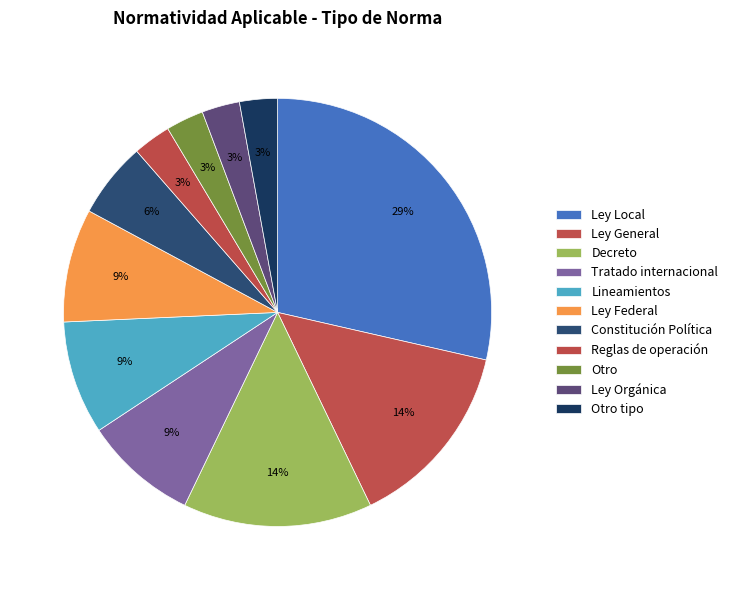

Combined, do Decreto and Ley Federal account for over 50%?

No